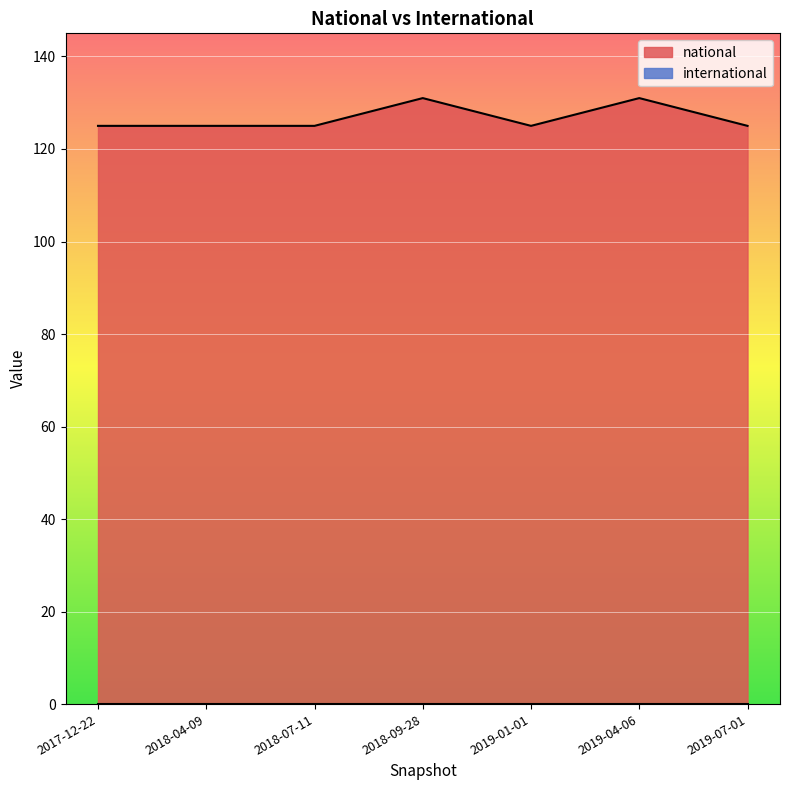

What is the value of the 1st point from the left?

125